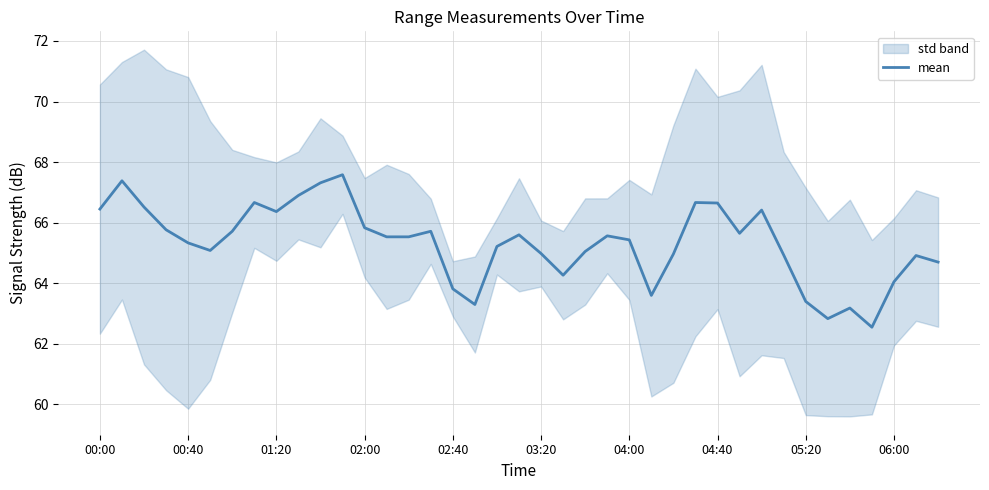

At which label does the data first exceed 65?

00:00